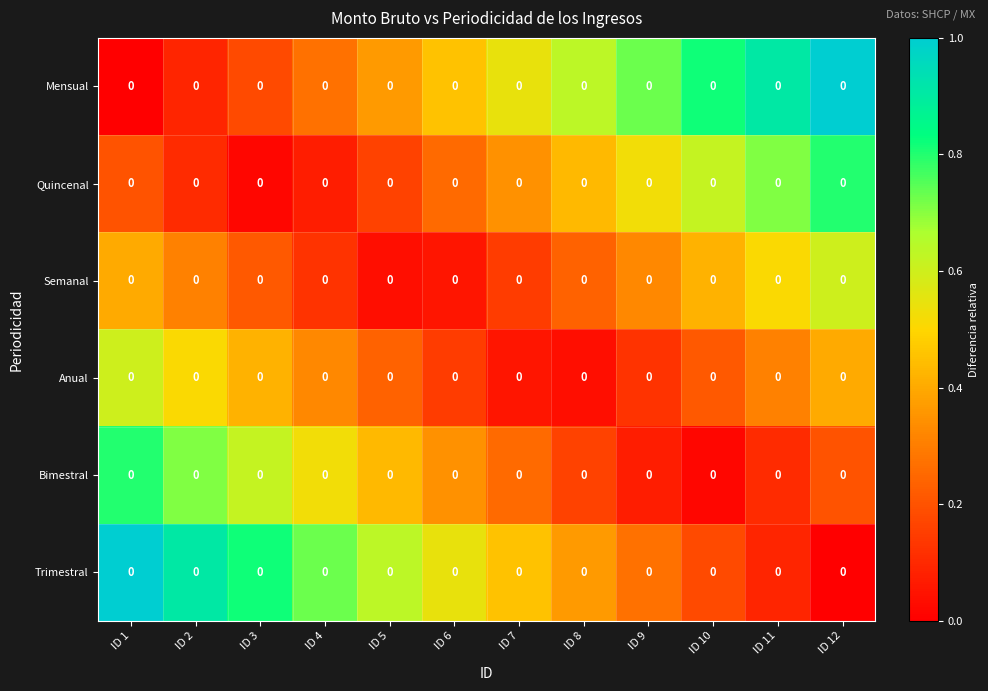

What is the average value of the Mensual series?

0.5